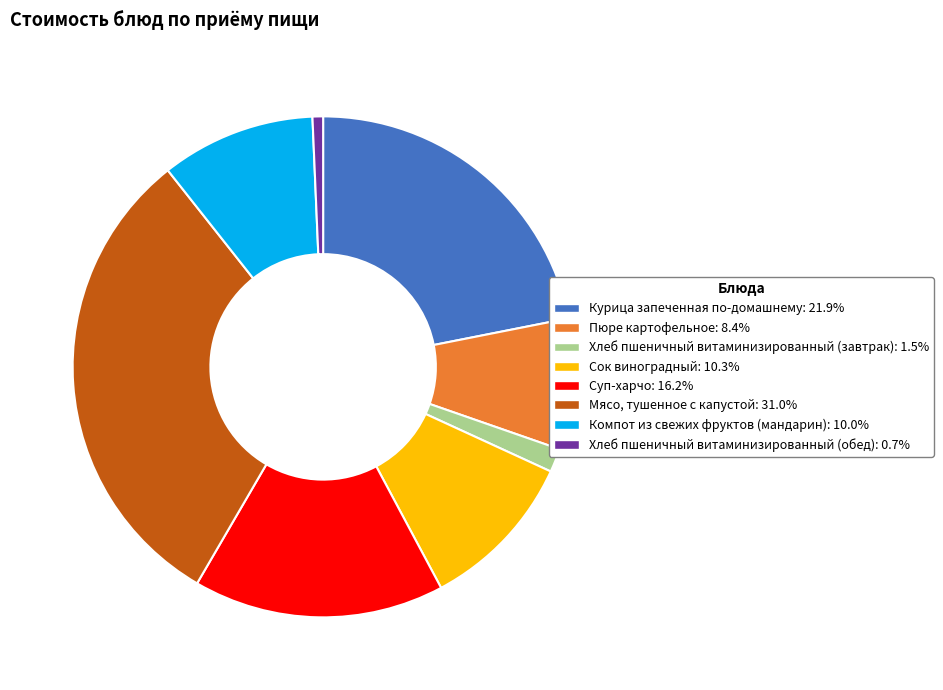

Is the sum of Курица запеченная по-домашнему and Мясо, тушенное с капустой greater than half?

Yes